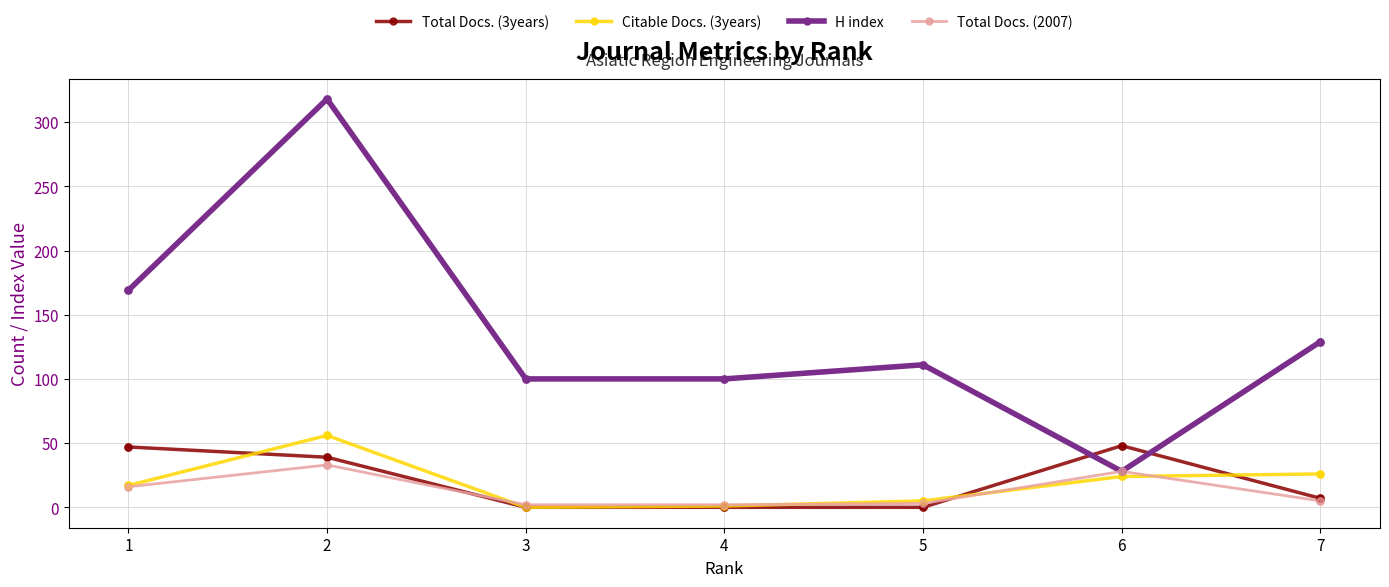

Which series has the largest total across all categories?

H index